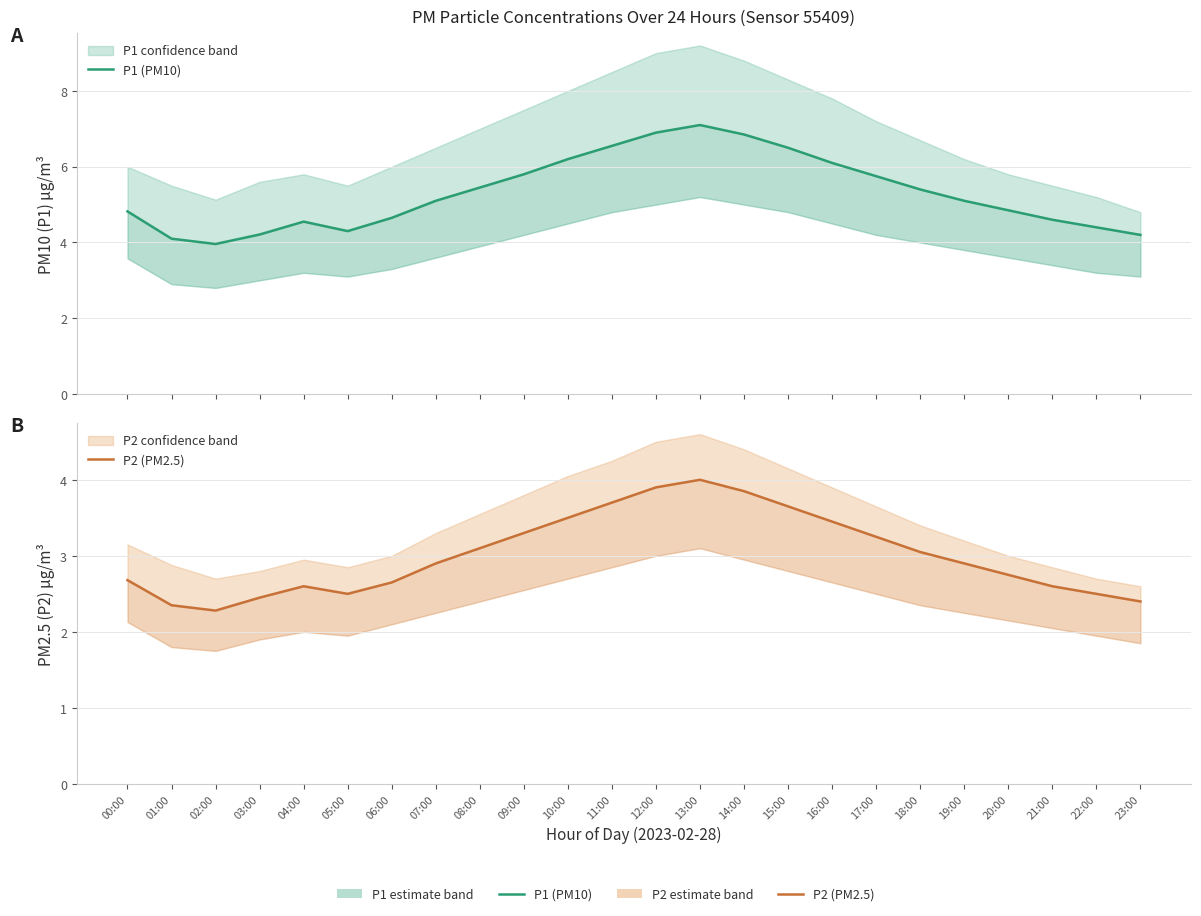

What are all the series names shown in the legend?

P1 (PM10), P2 (PM2.5)